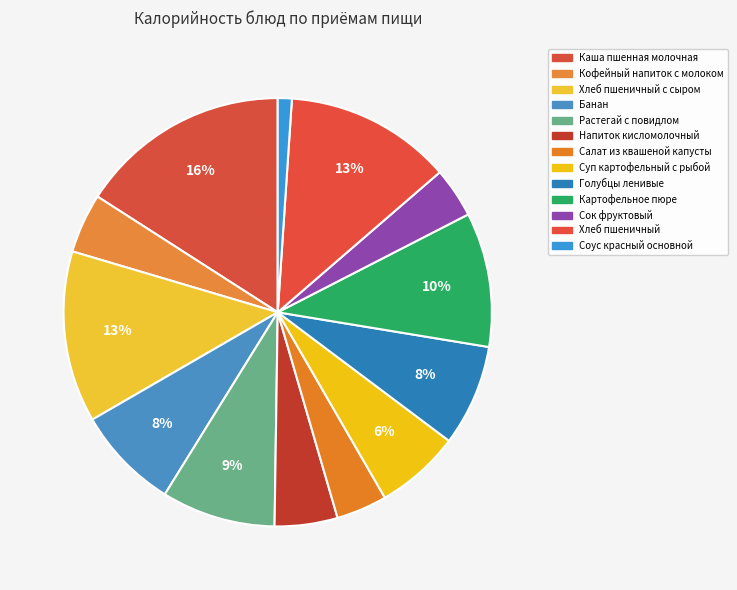

Count the number of slices in the pie.

13